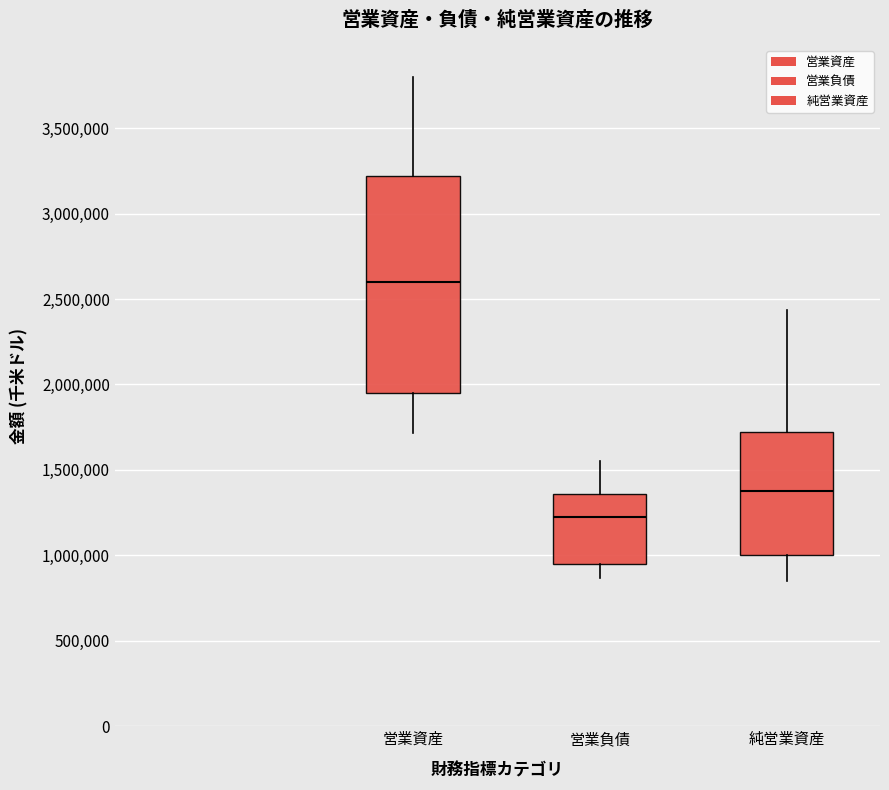

Reading left to right, read every box against the y-axis: the position of its median line, the range the box covers, and the ends of its whiskers. The values are not printed on the chart, so give them approximately, as read against the axis.

営業資産: median 2600000, box 1950000 to 3200000, whiskers 1700000 to 3800000
営業負債: median 1200000, box 950000 to 1350000, whiskers 850000 to 1550000
純営業資産: median 1350000, box 1000000 to 1700000, whiskers 850000 to 2450000